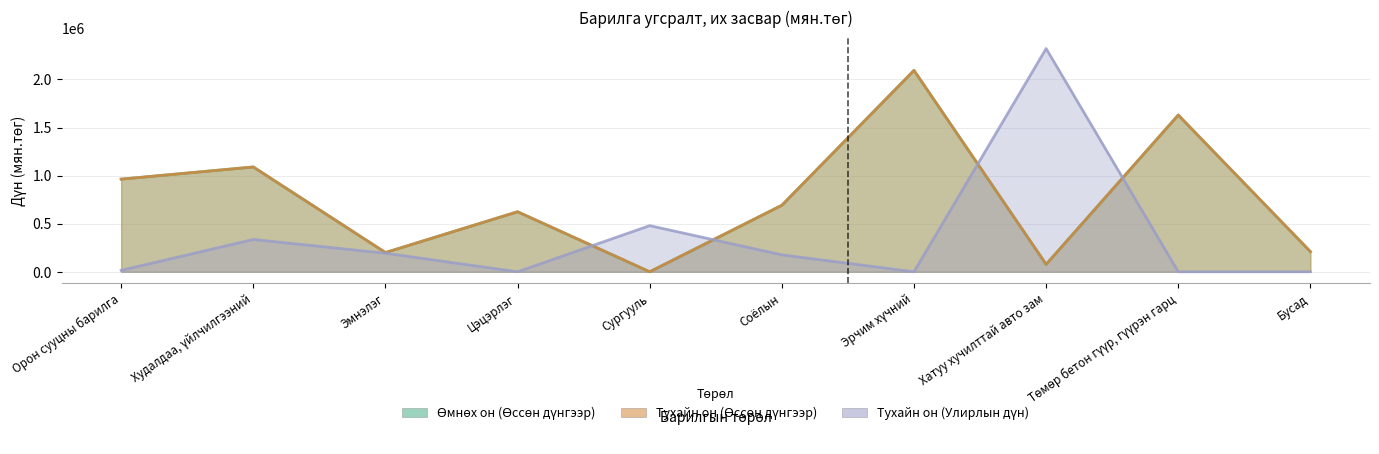

What is the difference between the highest and lowest values at Хатуу хучилттай авто зам?

2243723.7